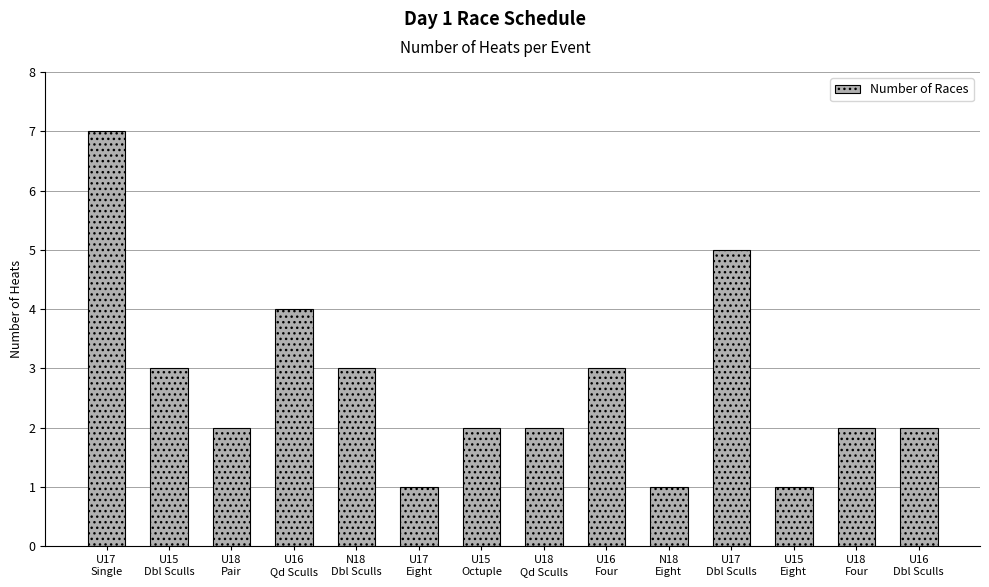

Count the number of data series in this chart.

1